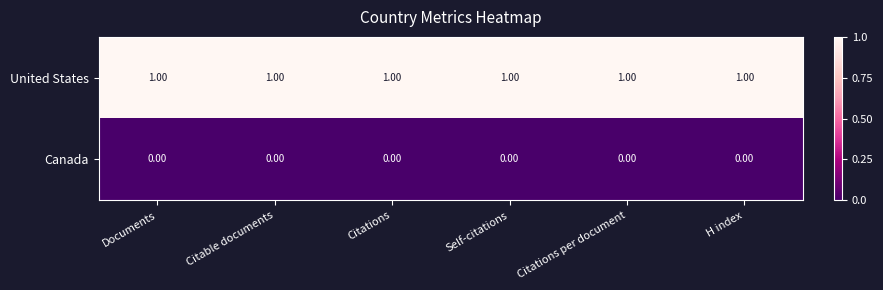

At how many categories does at least one series exceed 0?

6